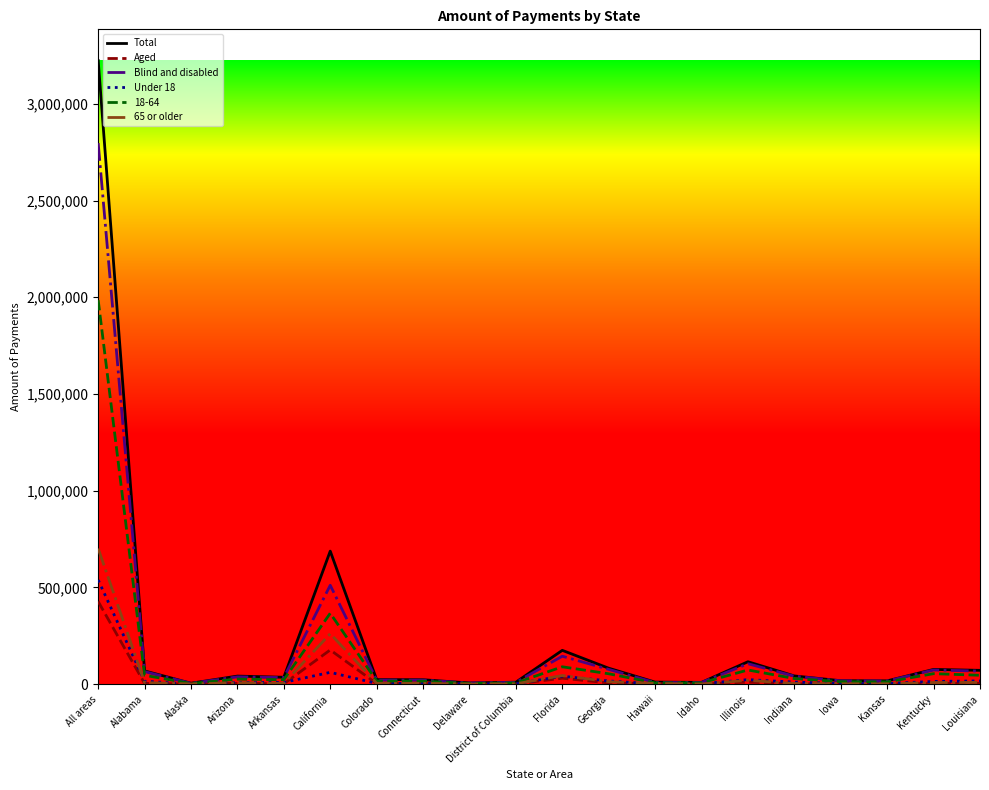

Which series has the widest spread of values?

Total